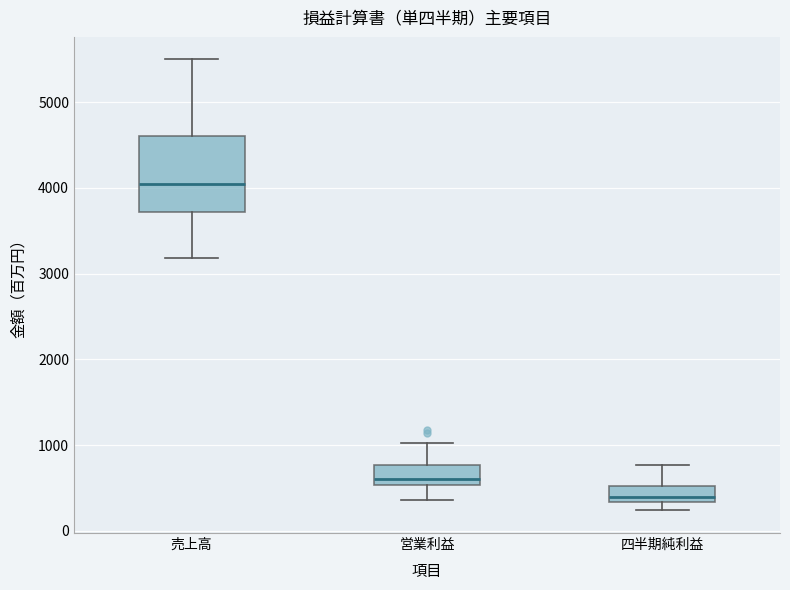

Reading left to right, transcribe this box plot: for each box, give where its median line is, the range the box spans, and where its two whiskers end, as read against the y-axis. The values are not printed on the chart, so give them approximately, as read against the axis.

売上高: median 4000, box 3700 to 4600, whiskers 3200 to 5500
営業利益: median 600, box 500 to 800, whiskers 400 to 1000
四半期純利益: median 400, box 300 to 500, whiskers 200 to 800